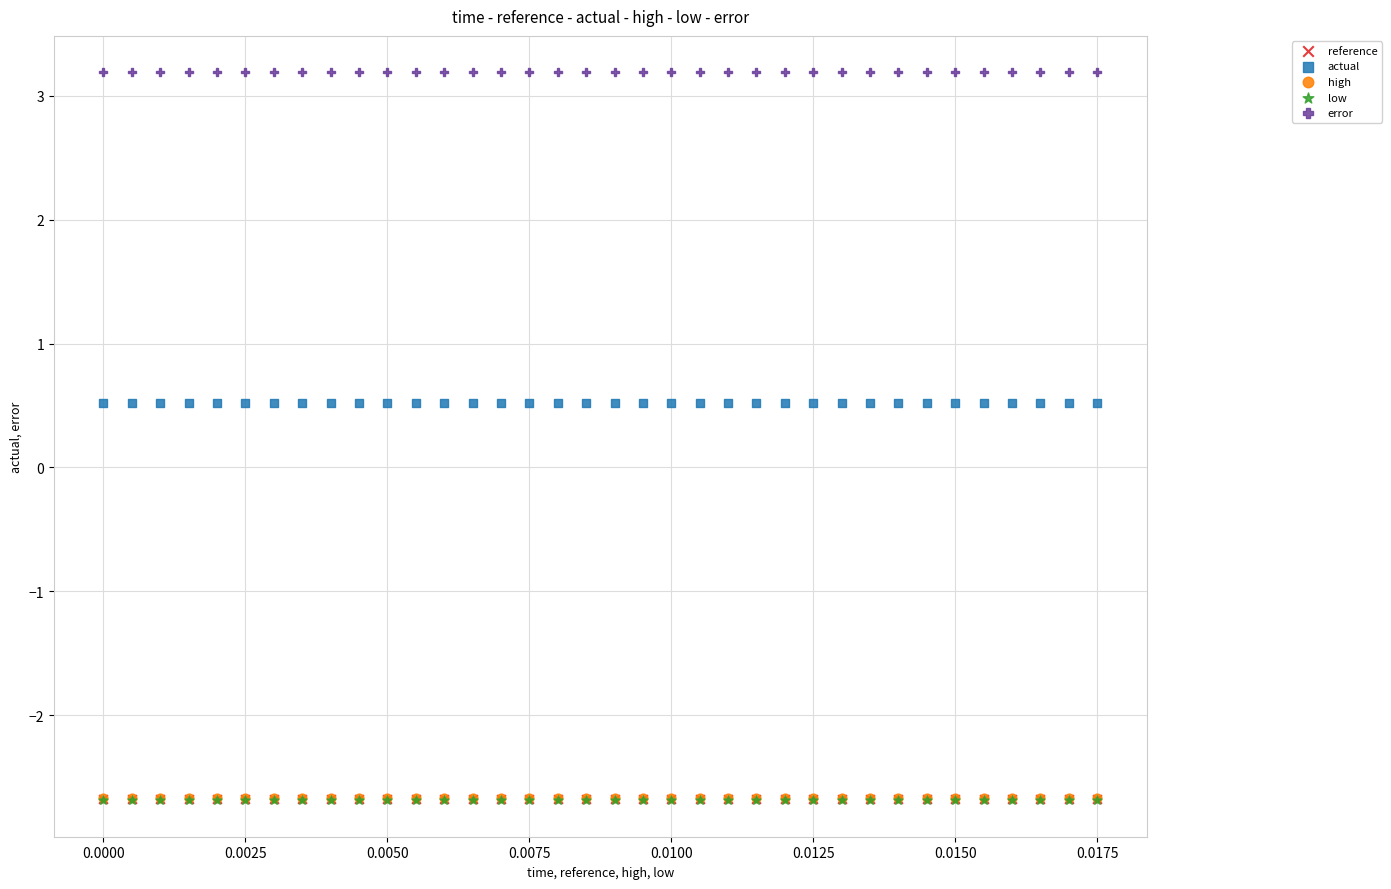

Which series reaches the maximum Y coordinate?

error